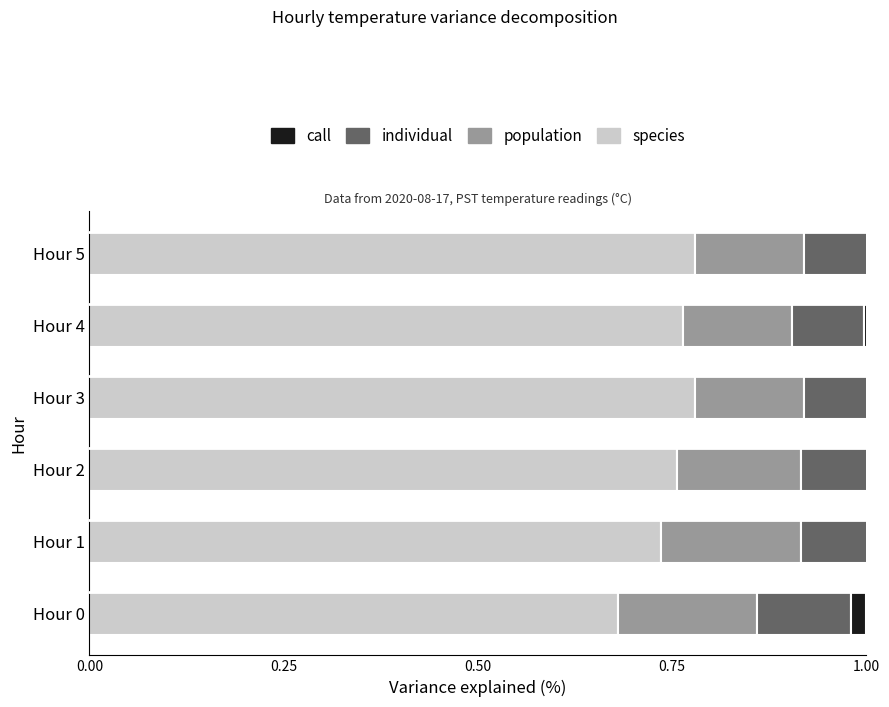

Are the bars horizontal?

Yes